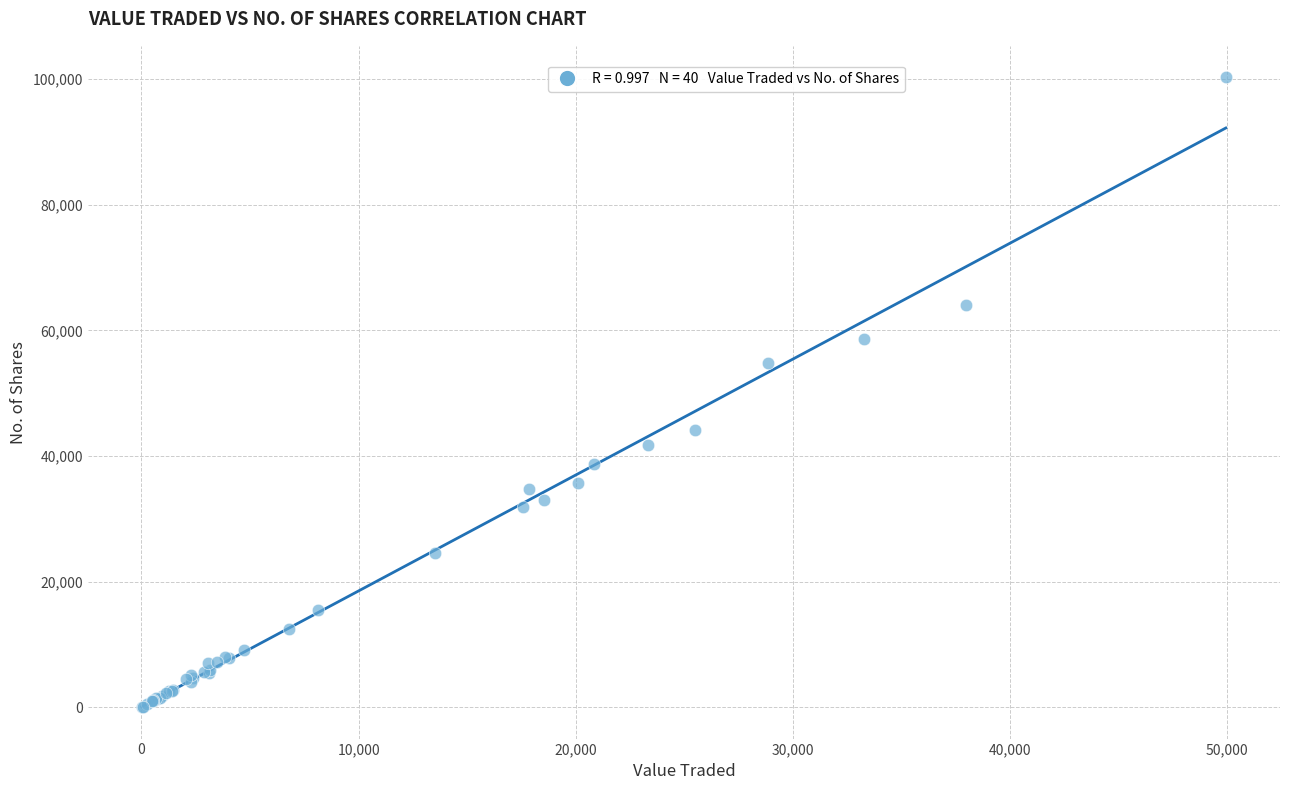

What Y value in the scatter plot is closest to 50174?

54879